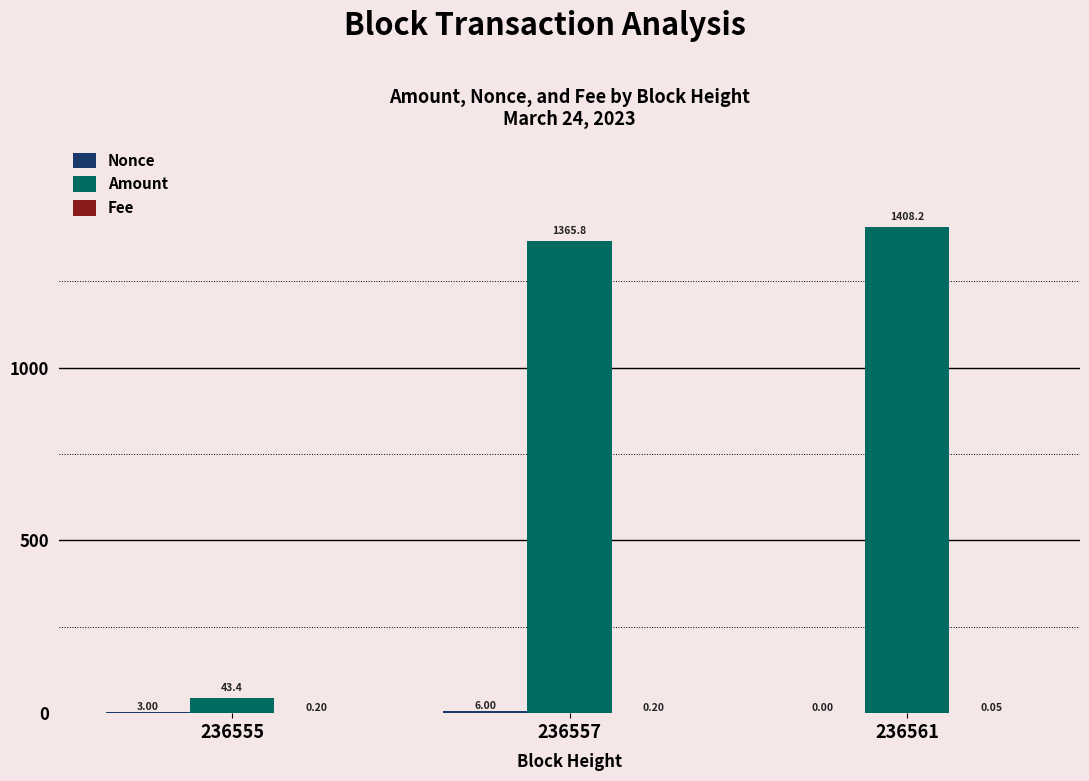

Between 236555 and 236557, which series saw the biggest shift?

Amount